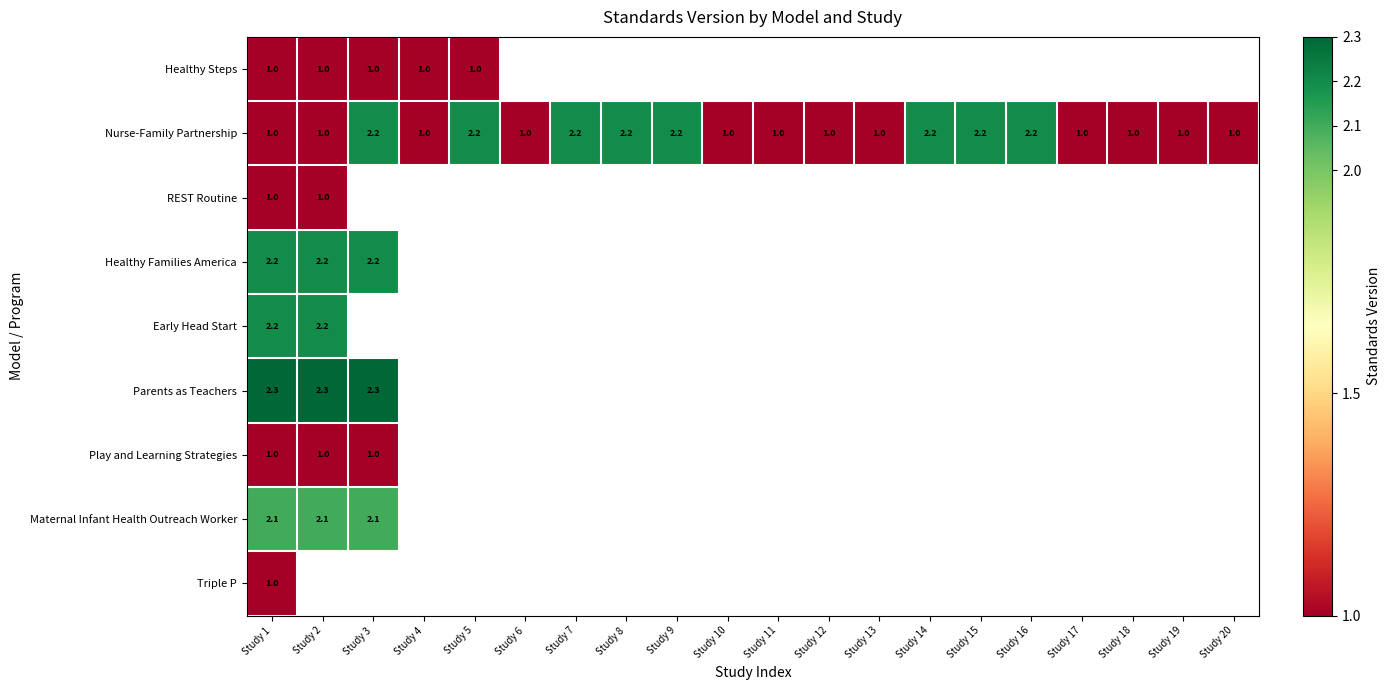

What is the sum of all Nurse-Family Partnership values?

29.6